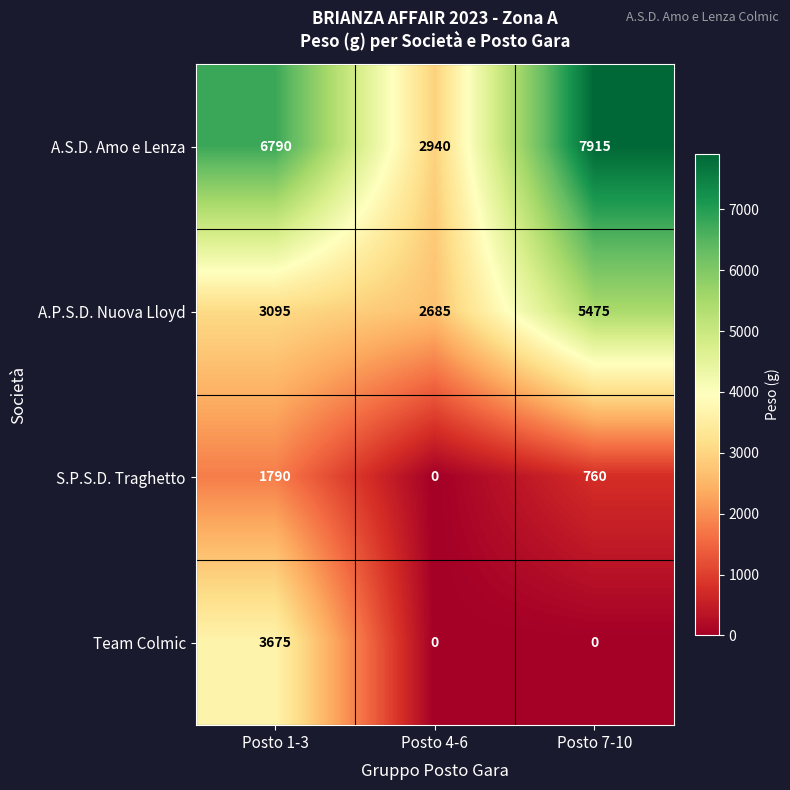

Which series changed the most between Posto 1-3 and Posto 4-6?

A.S.D. Amo e Lenza